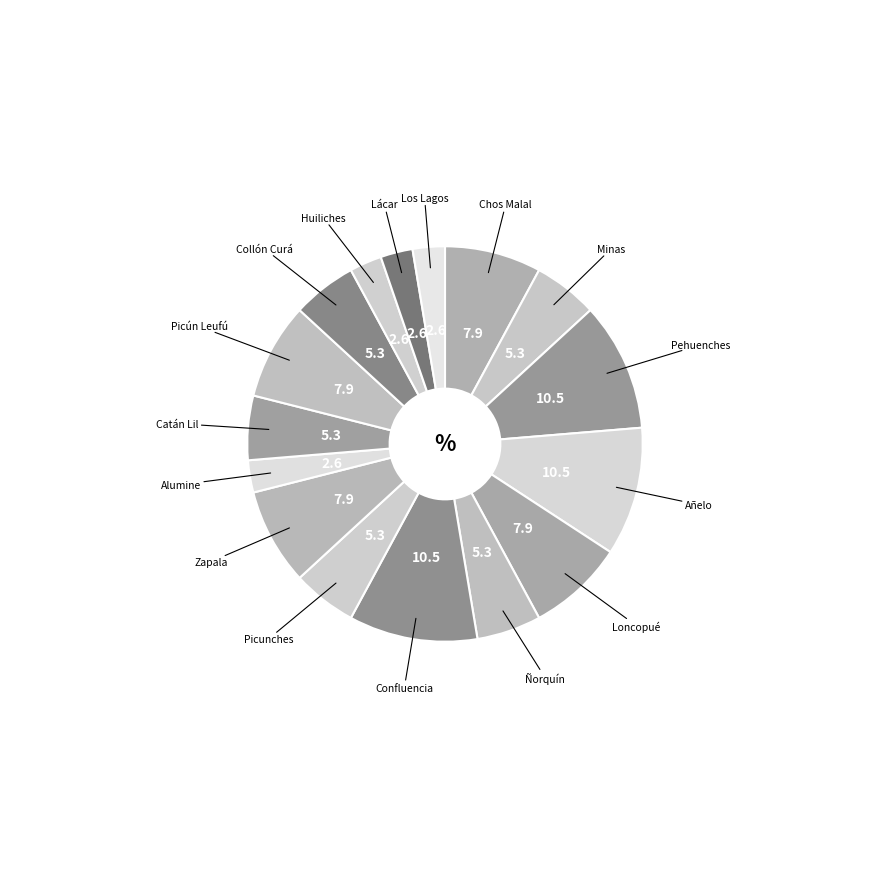

Which slice is the largest?

Pehuenches